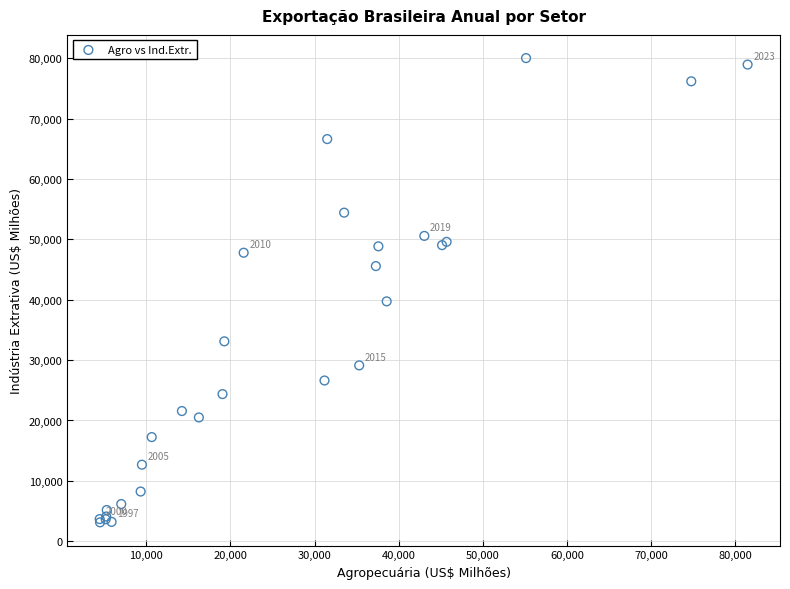

What Y value in the scatter plot is closest to 41583?

39735.6